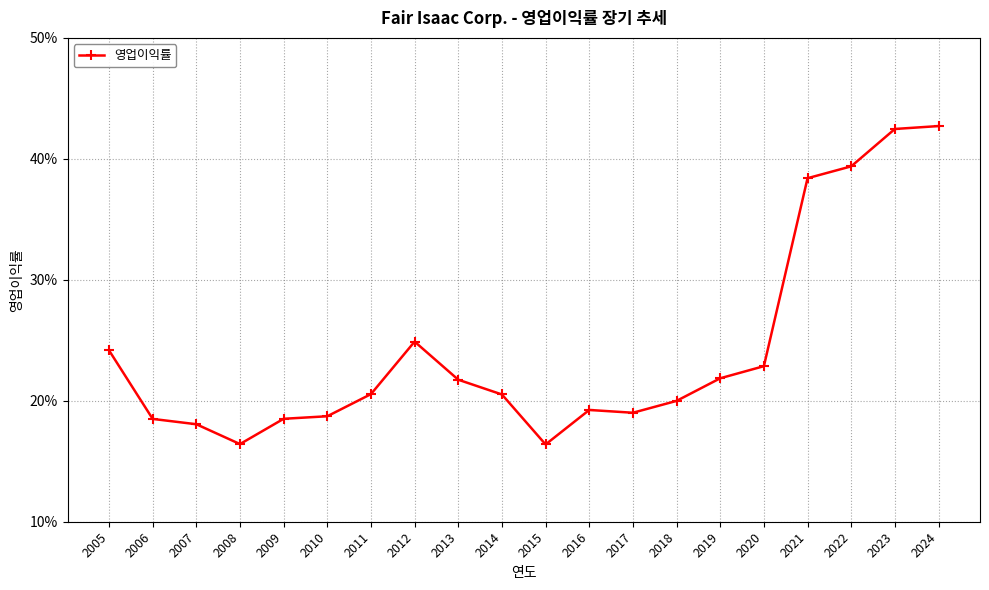

At which category does the data reach its first local valley?

2008